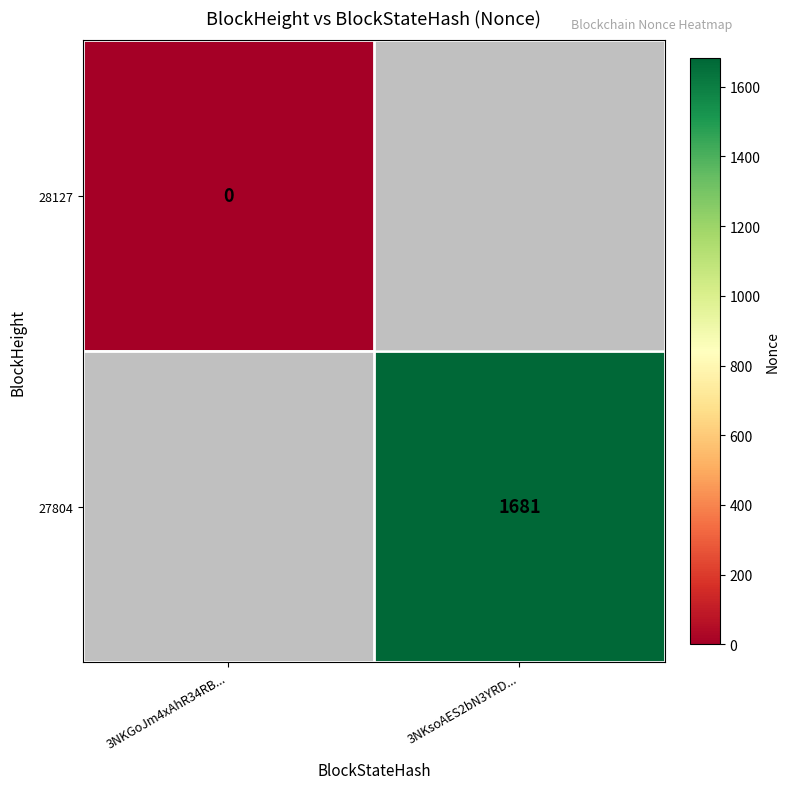

The value of 27804 at 3NKsoAES2bN3YRD... is 2810. True or false?

False